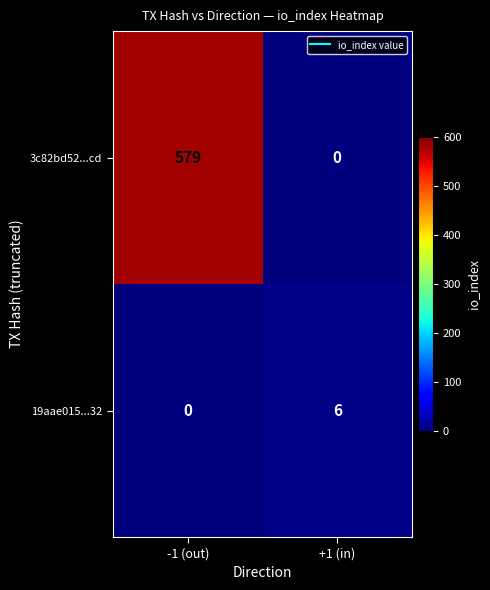

Which series has the widest spread of values?

3c82bd52...cd